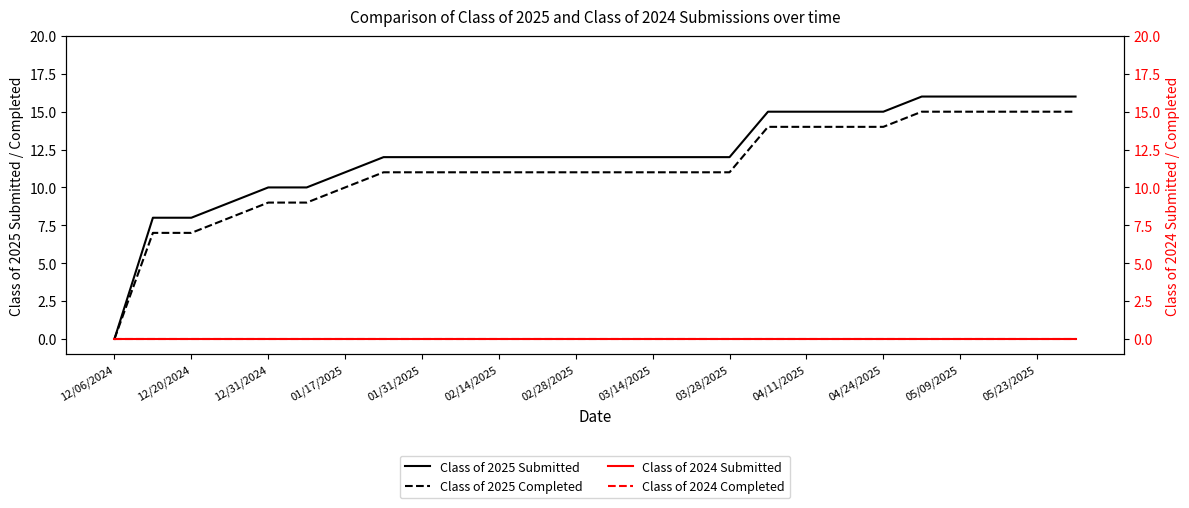

The Class of 2025 Completed series shows 0 at 12/06/2024. True or false?

True